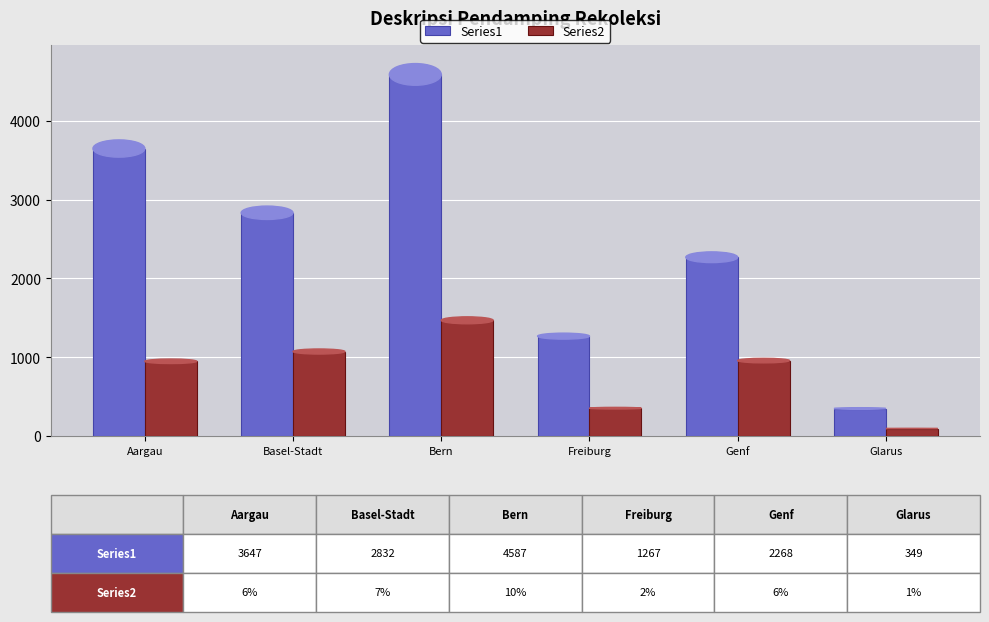

What is the average value of the Series1 series?

2492